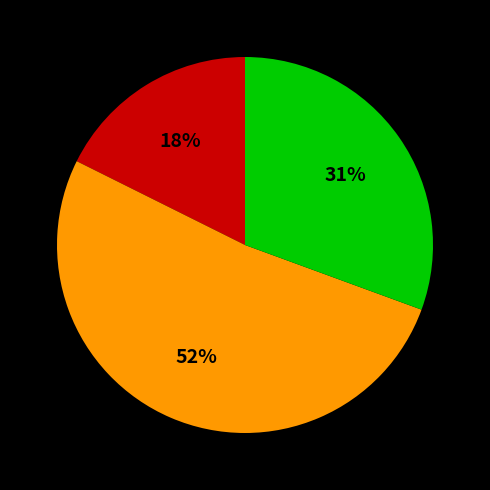

To the nearest percent, what is the difference between the largest and smallest slice percentages?

34%